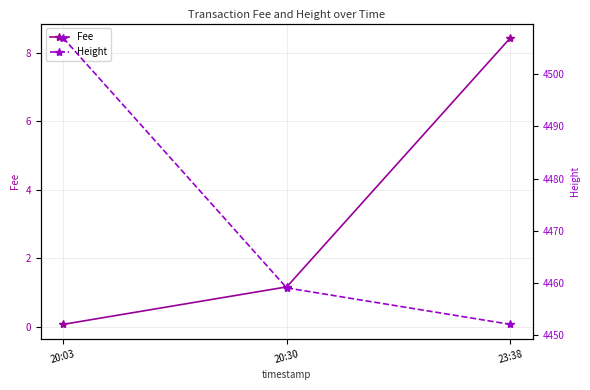

What is the total value across all series at 23:38?

4460.4